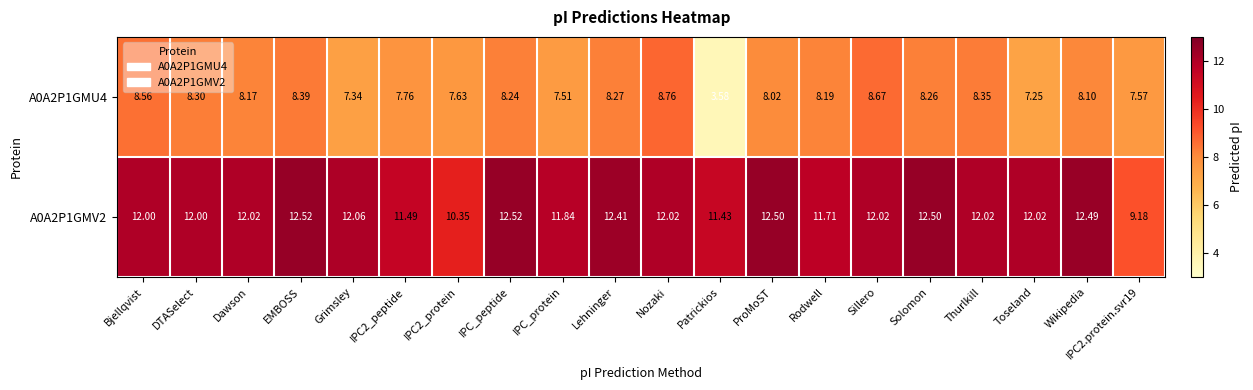

Which category has the highest value in the A0A2P1GMU4 series?

Nozaki